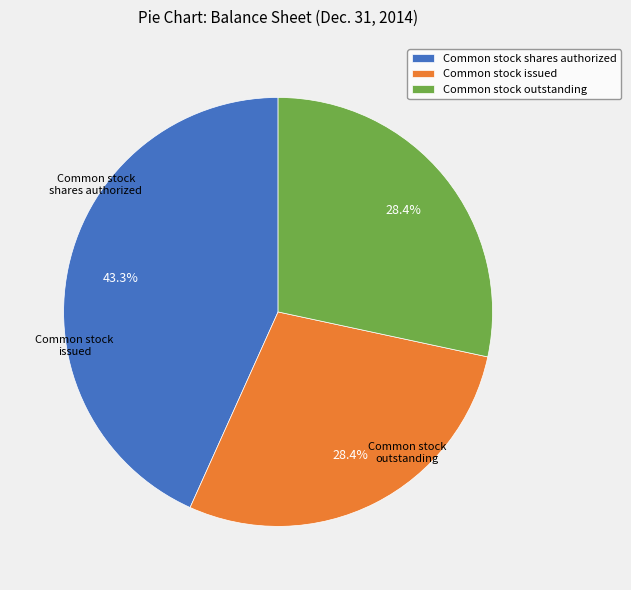

Do Common stock issued and Common stock shares authorized together represent more than half of the pie?

Yes